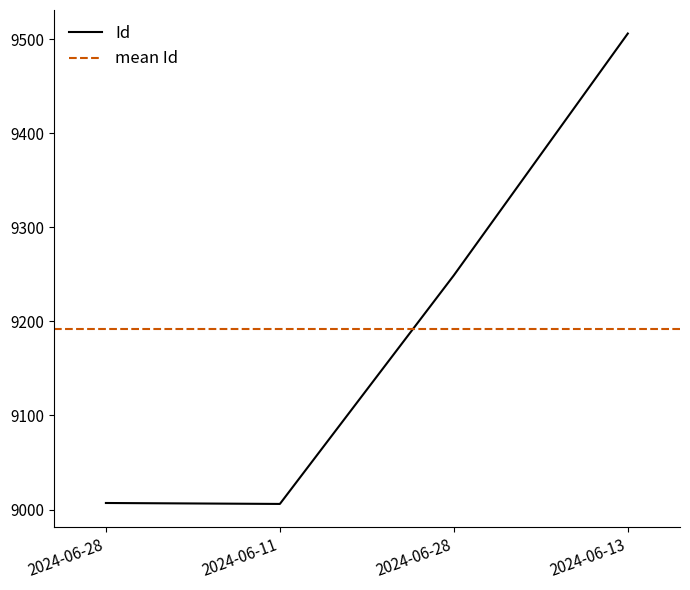

Approximately how many times larger is the value at 2024-06-11 compared to 2024-06-28?

1.0